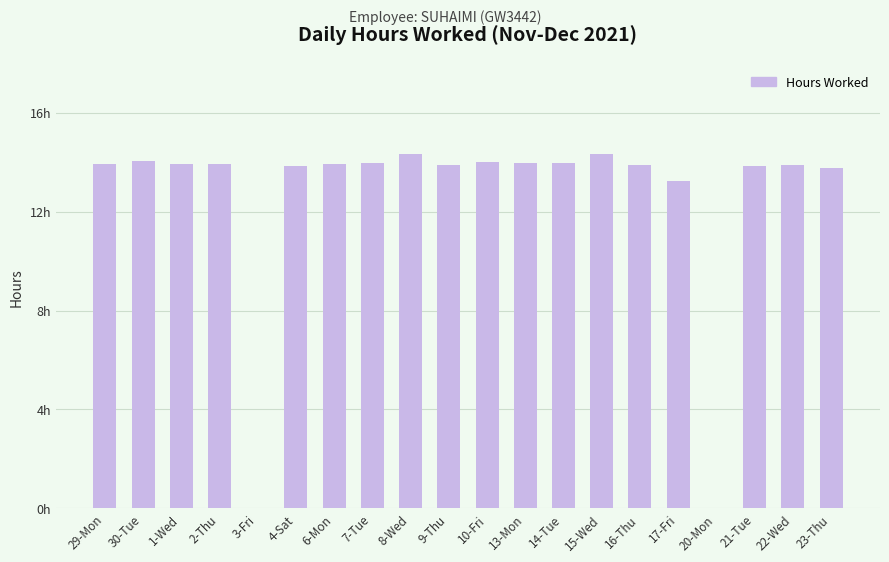

What is the difference between the maximum and second lowest values?

14.3